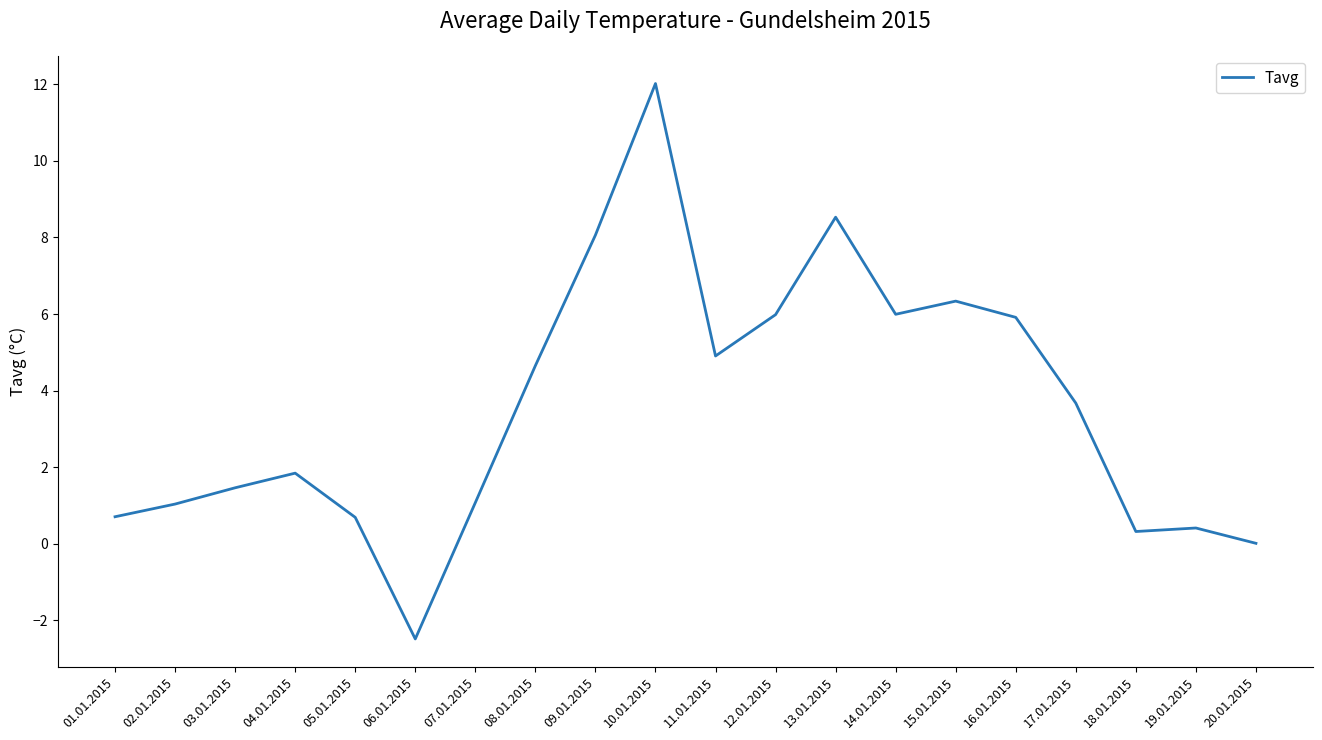

At which label does the data first exceed 3?

08.01.2015